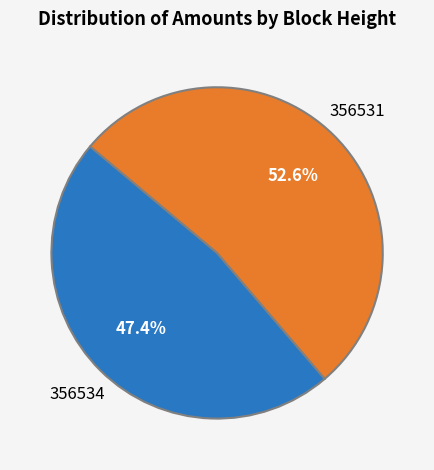

How many slices are in this pie chart?

2